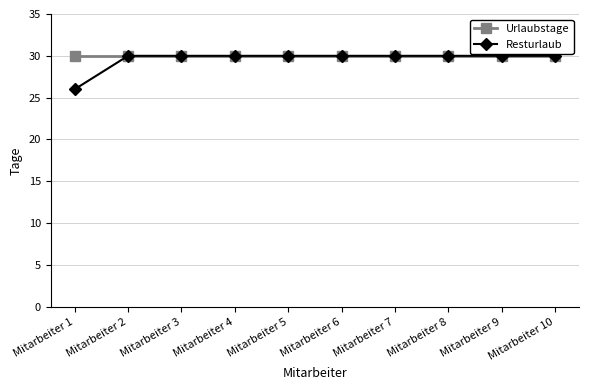

What is the value of the Urlaubstage point at the 4th from the left?

30